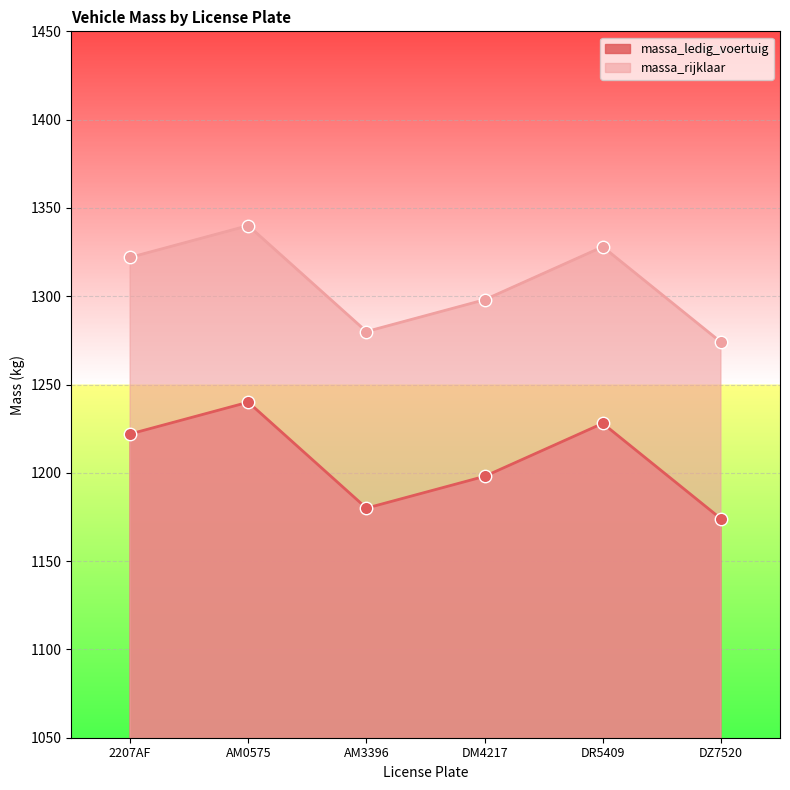

What are all the series names shown in the legend?

massa_ledig_voertuig, massa_rijklaar